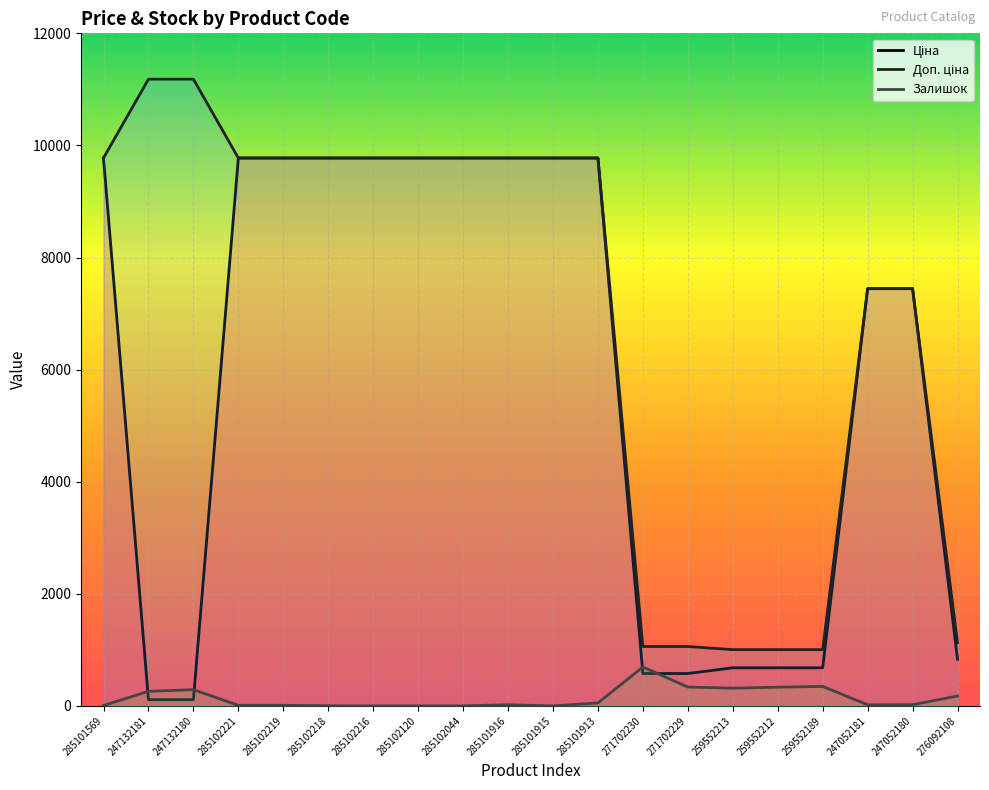

What is the label of the 17th point from the right?

285102221